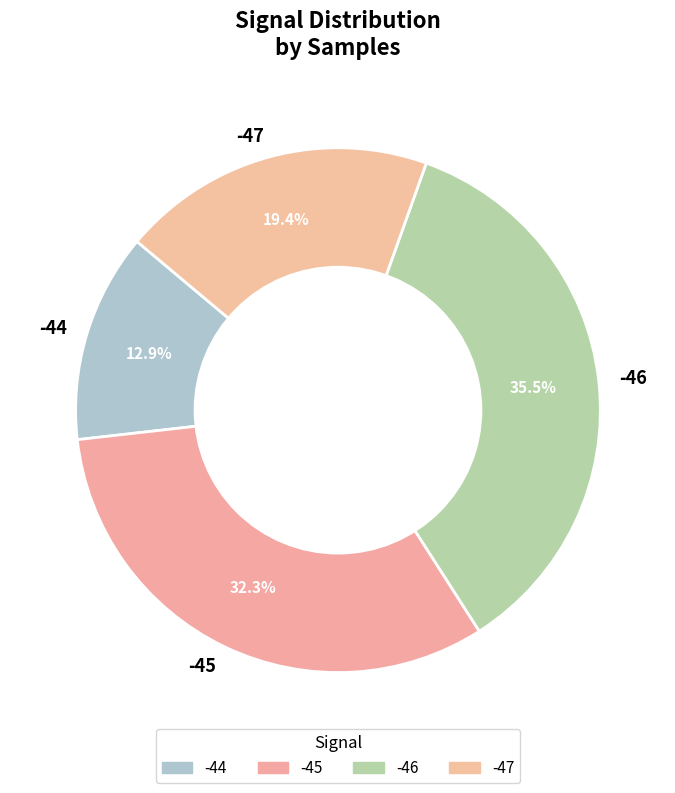

What percentage do -46 and -44 together represent?

48.4%